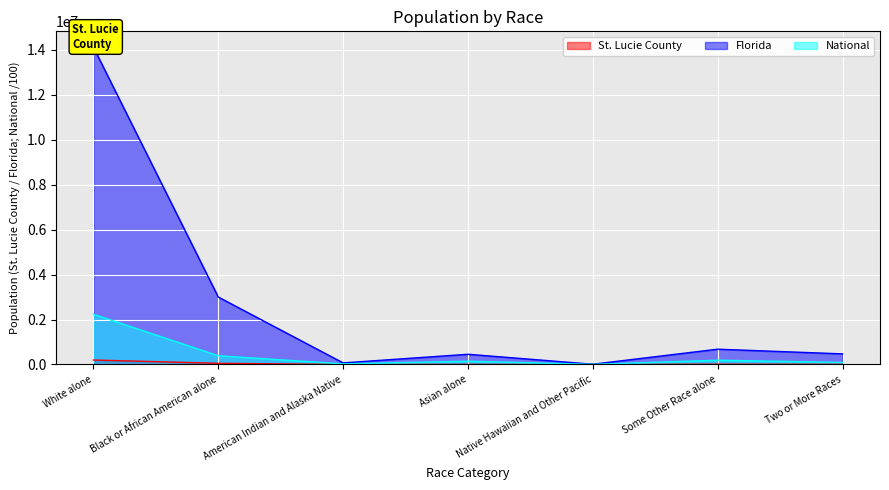

How many lines are shown in the chart?

3